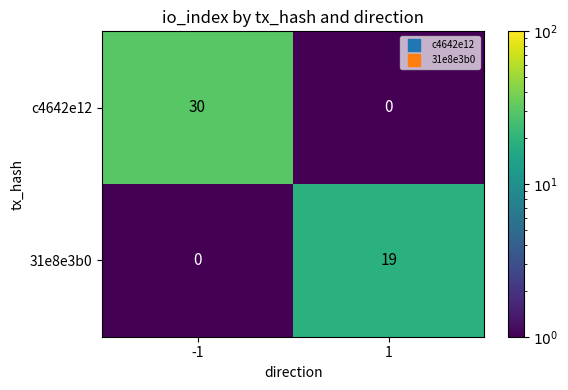

At -1, list the series in order from smallest to largest.

31e8e3b0, c4642e12